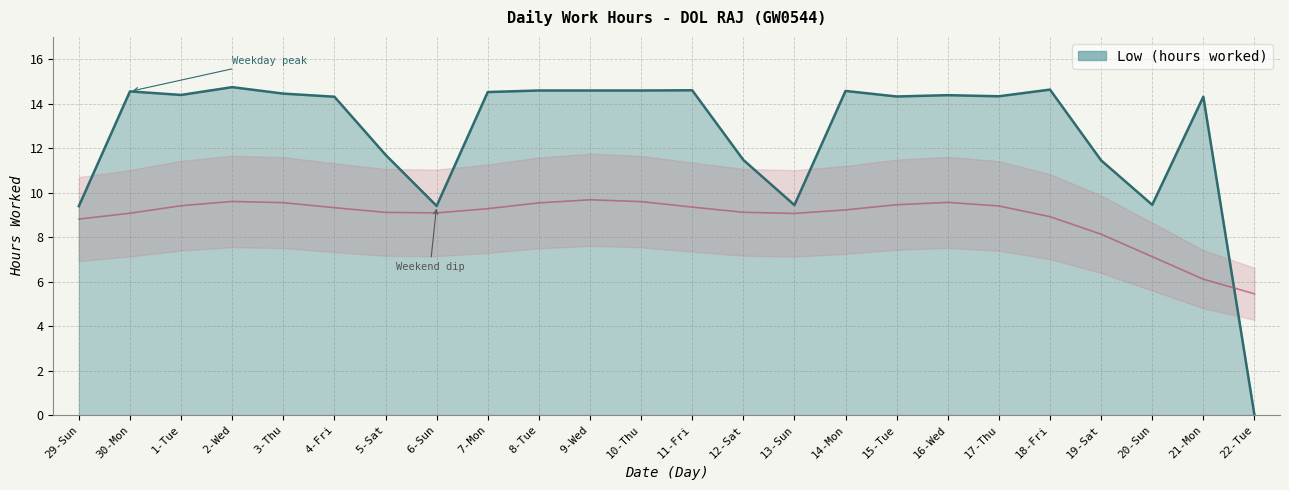

Reading left to right, transcribe all the data shown in this chart.

9.4	14.6	14.4	14.7	14.4	14.3	11.7	9.4	14.5	14.6	14.6	14.6	14.6	11.5	9.4	14.6	14.3	14.4	14.3	14.6	11.4	9.4	14.3	0.0